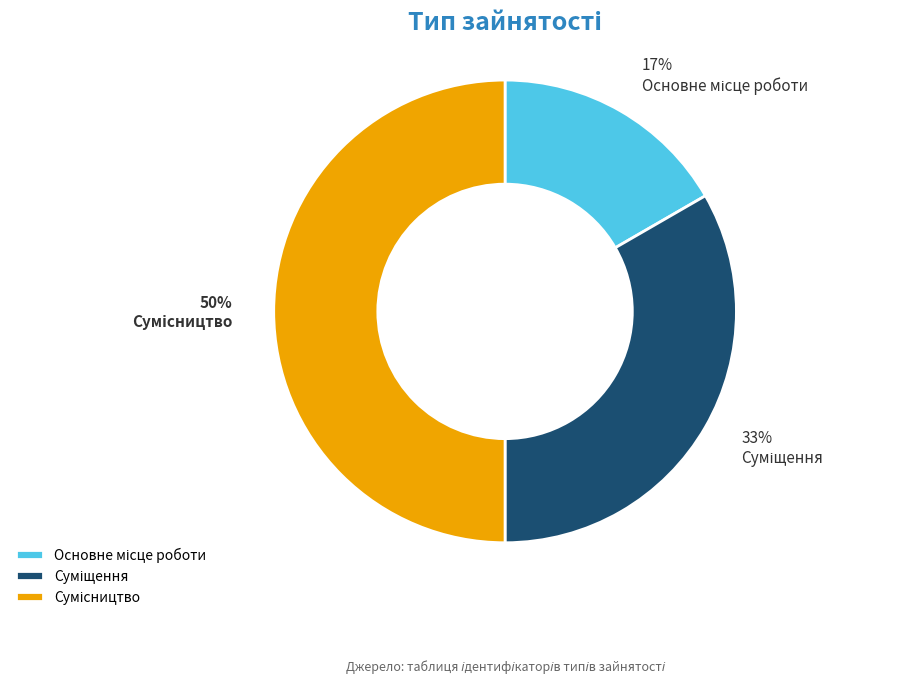

To the nearest percent, what is the difference between the largest and smallest slice percentages?

33%